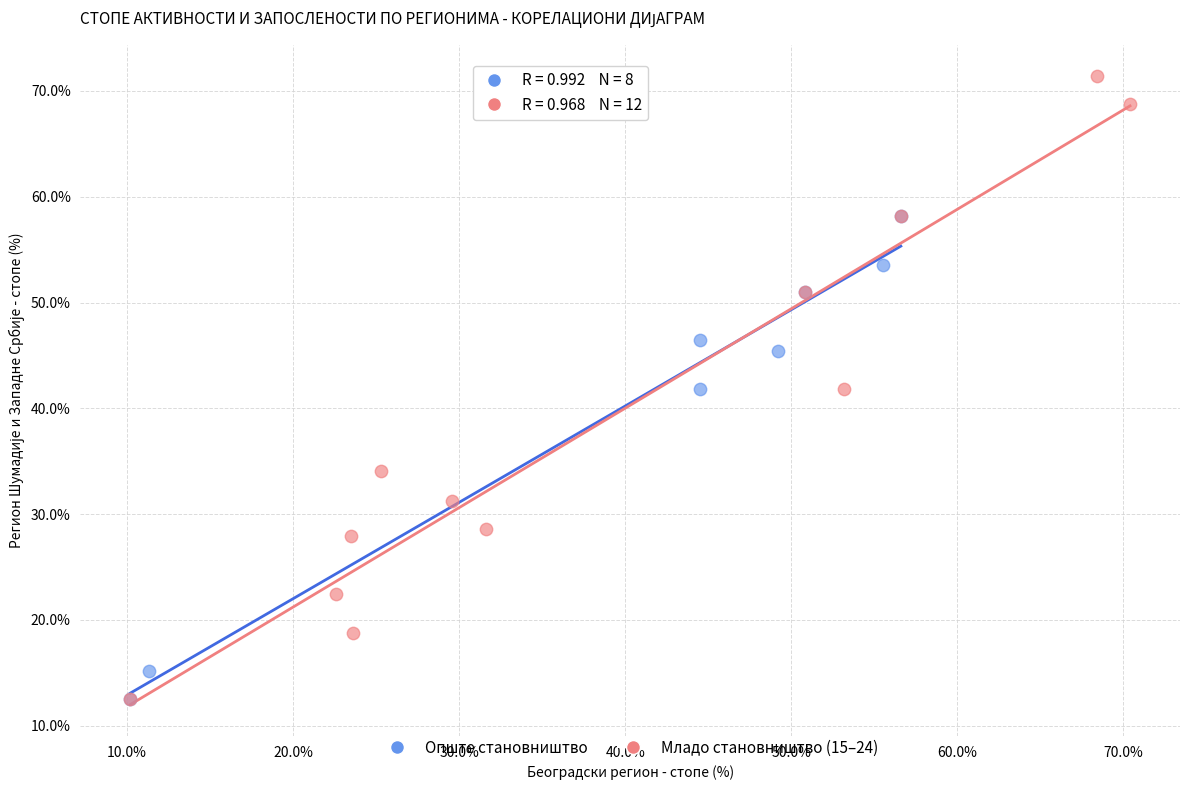

What are all the series names shown in the legend?

Опште становништво, Младо становништво (15–24)